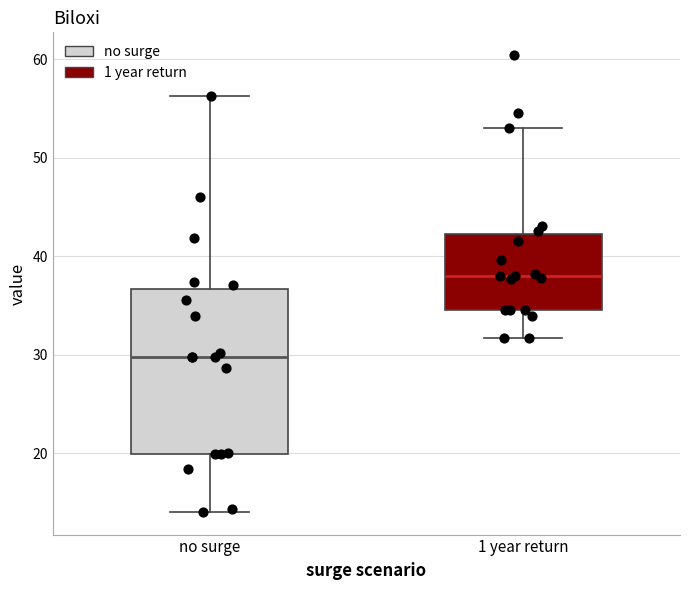

Reading left to right, transcribe this box plot: for each box, give where its median line is, the range the box spans, and where its two whiskers end, as read against the y-axis. The values are not printed on the chart, so give them approximately, as read against the axis.

no surge: median 30, box 20 to 37, whiskers 14 to 56
1 year return: median 38, box 35 to 42, whiskers 32 to 53